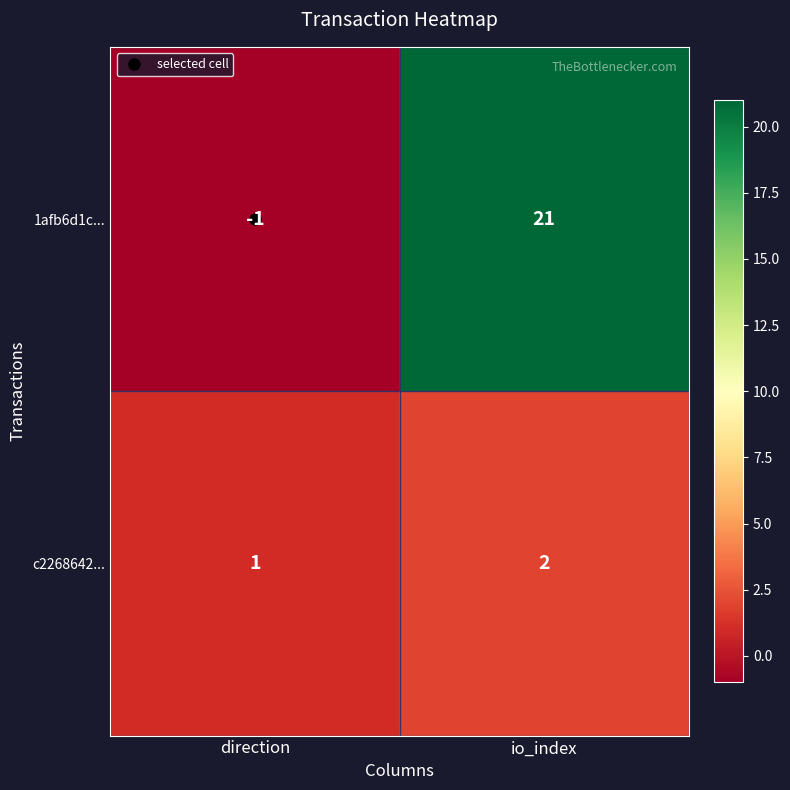

True or false: c2268642... has a value of 0 at direction.

False